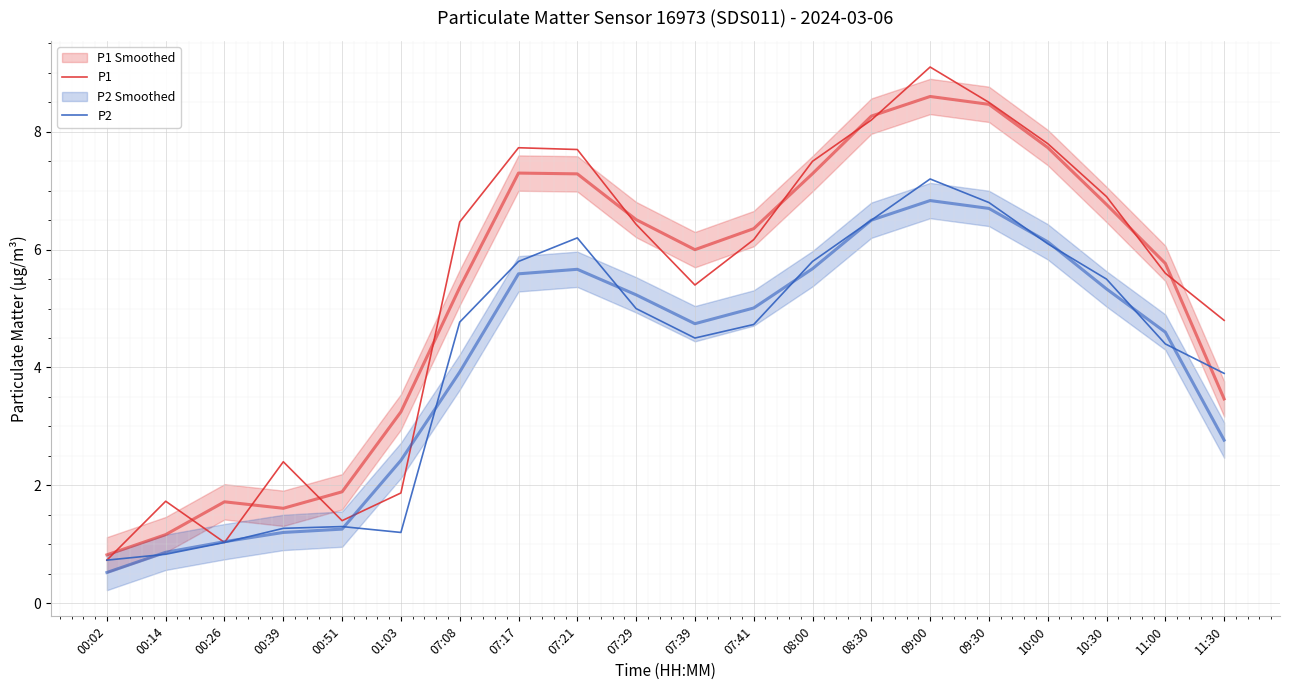

Between 00:39 and 09:30, which is larger?

09:30